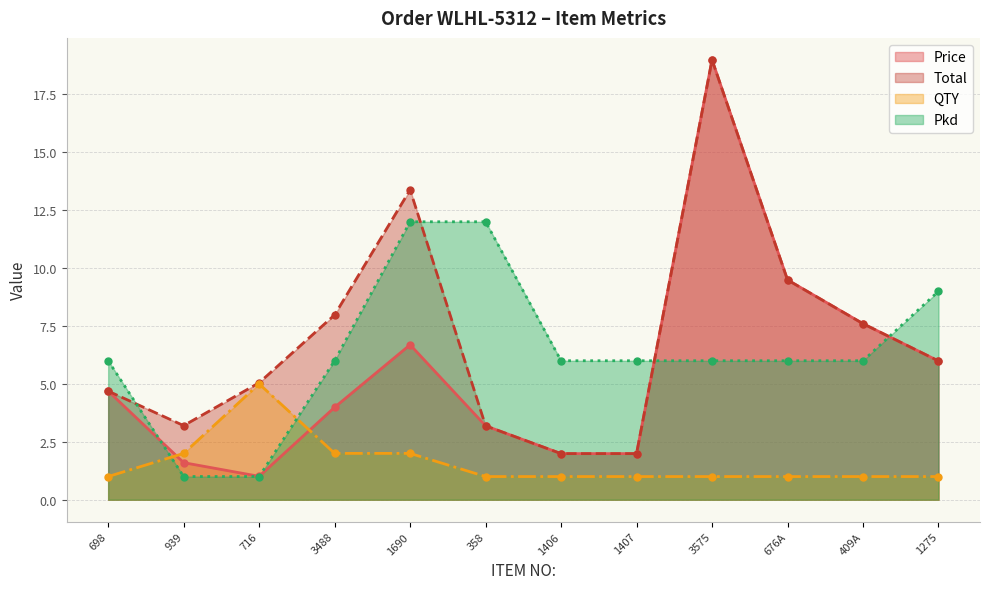

Which series has the largest total across all categories?

Total